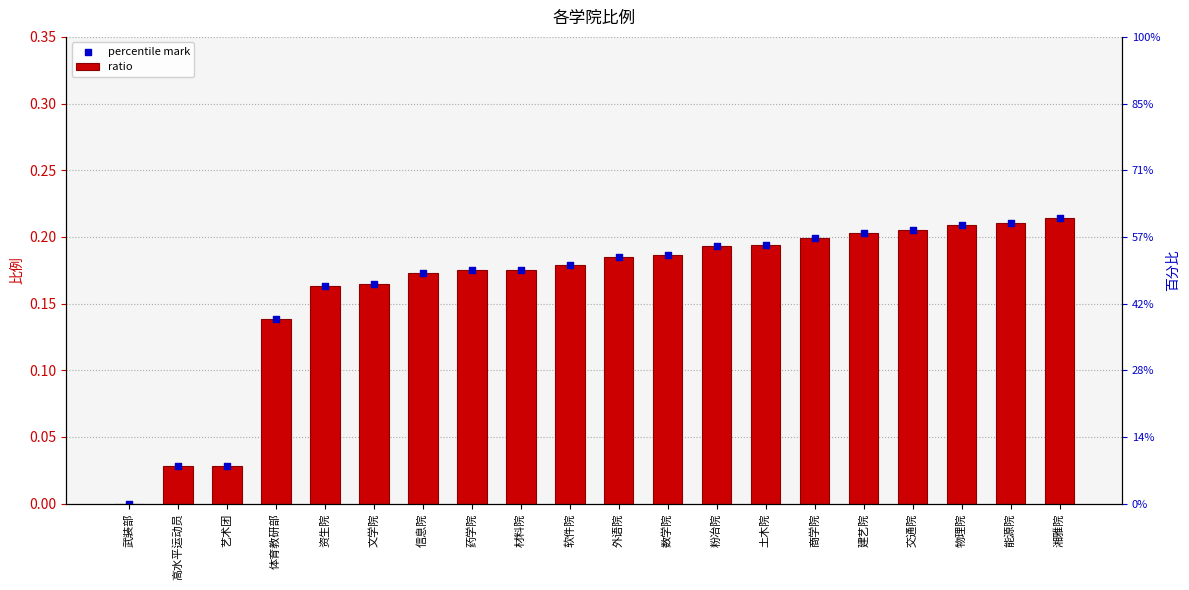

What is the total value across all series at 交通院?

0.4